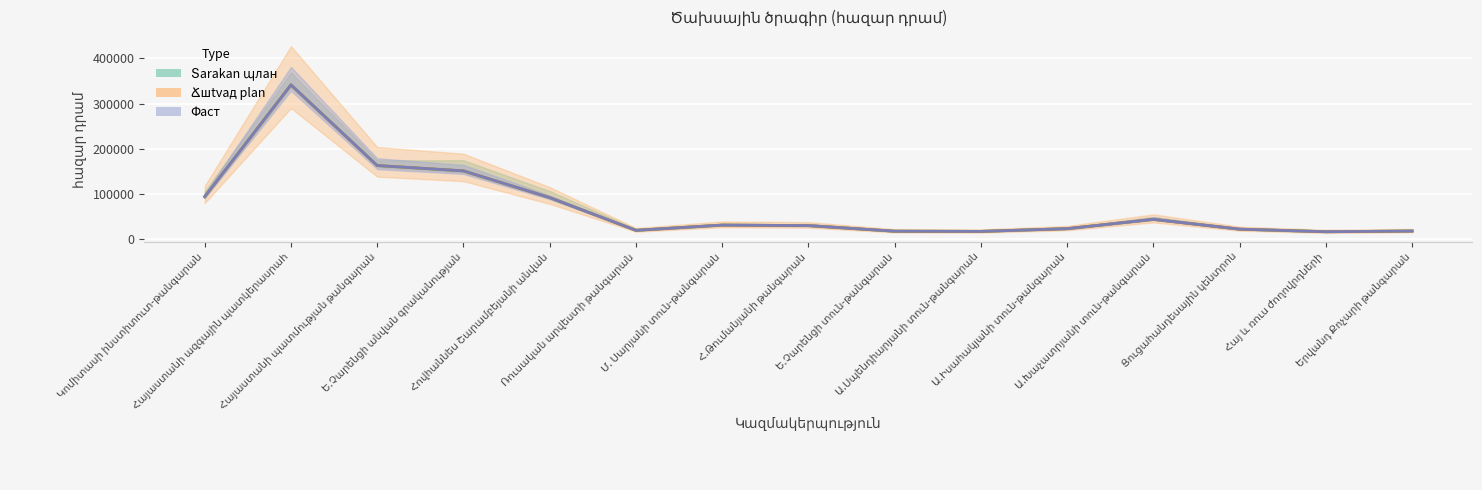

In Տarakan պлан, how many points are lower than both neighbors (excluding endpoints)?

3